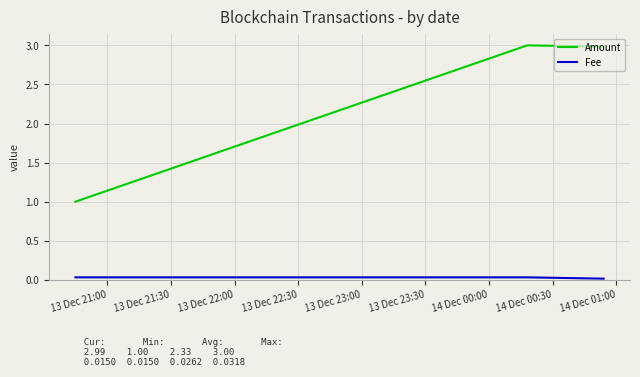

Which series has the largest total across all categories?

Amount